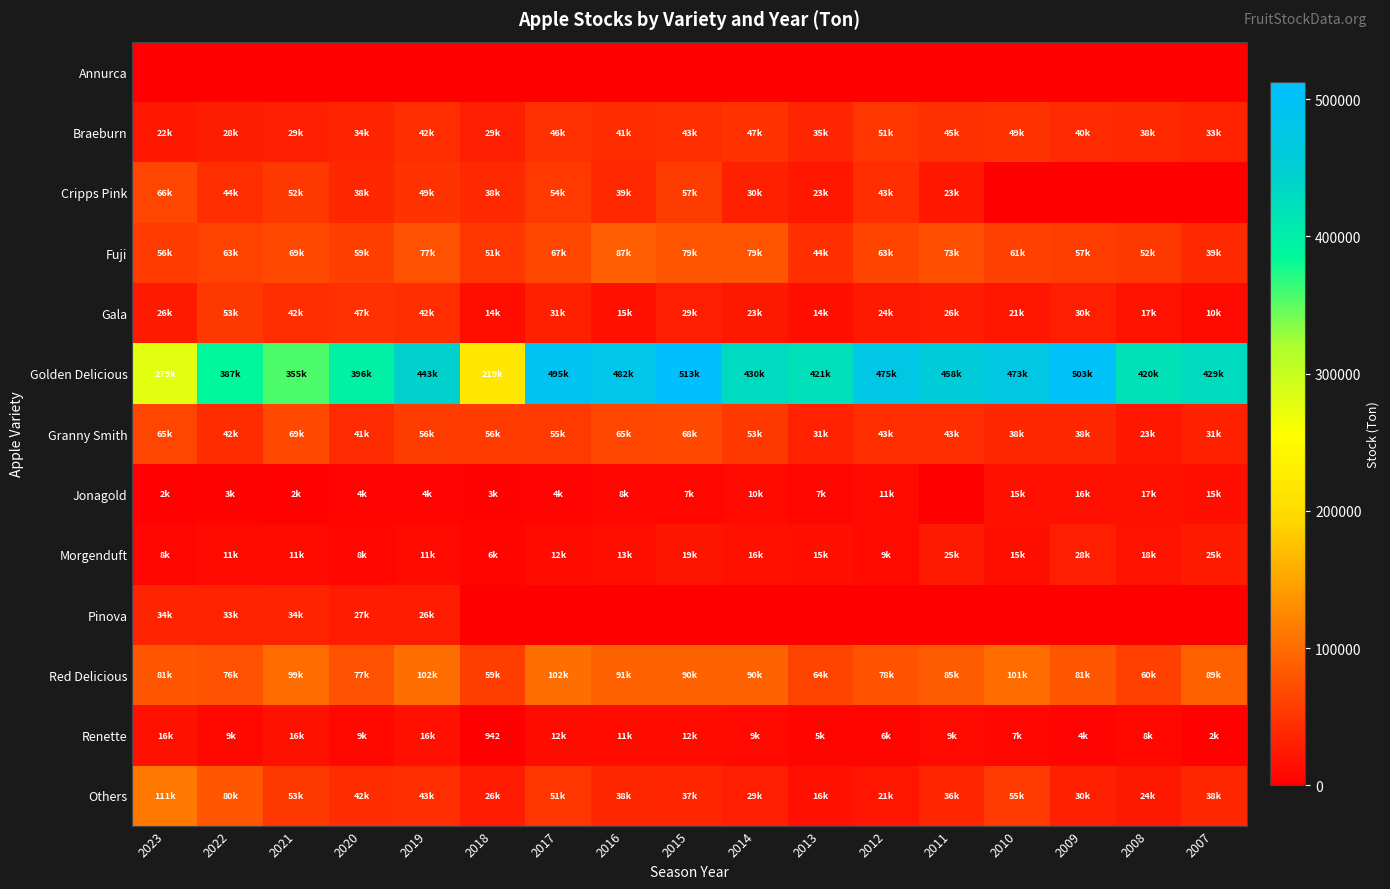

Where is Annurca nearest to the value 0?

2023